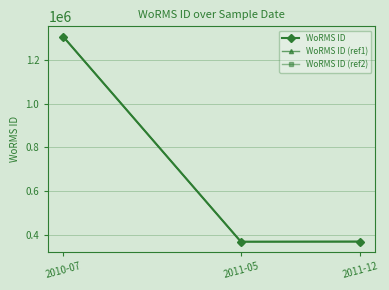

What is the value of the WoRMS ID (ref2) point at the 2nd from the left?

369562.9